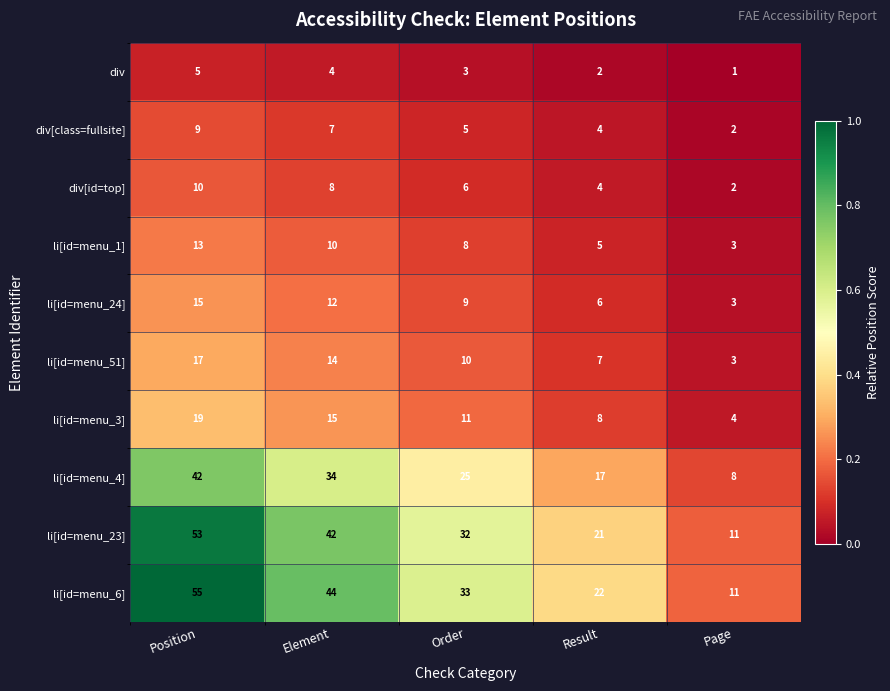

What is the maximum value shown in the chart?

55